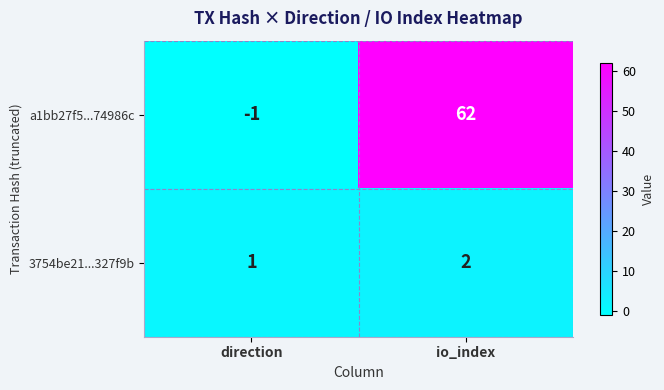

Is it true that 3754be21...327f9b equals 2 at io_index?

True